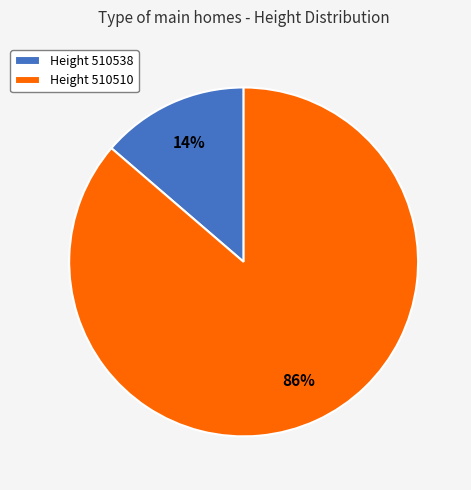

Rank the categories by value from highest to lowest.

Height 510510, Height 510538